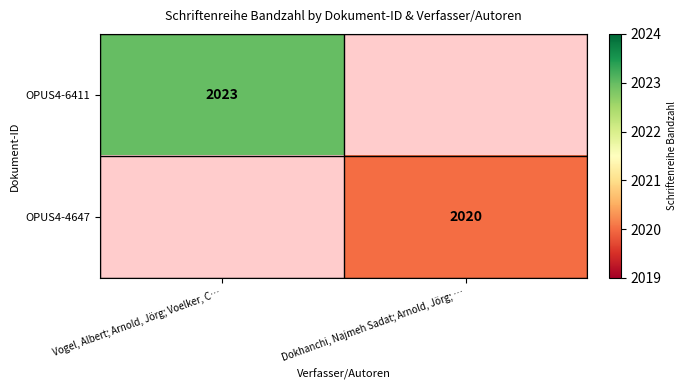

Count the number of data series in this chart.

2